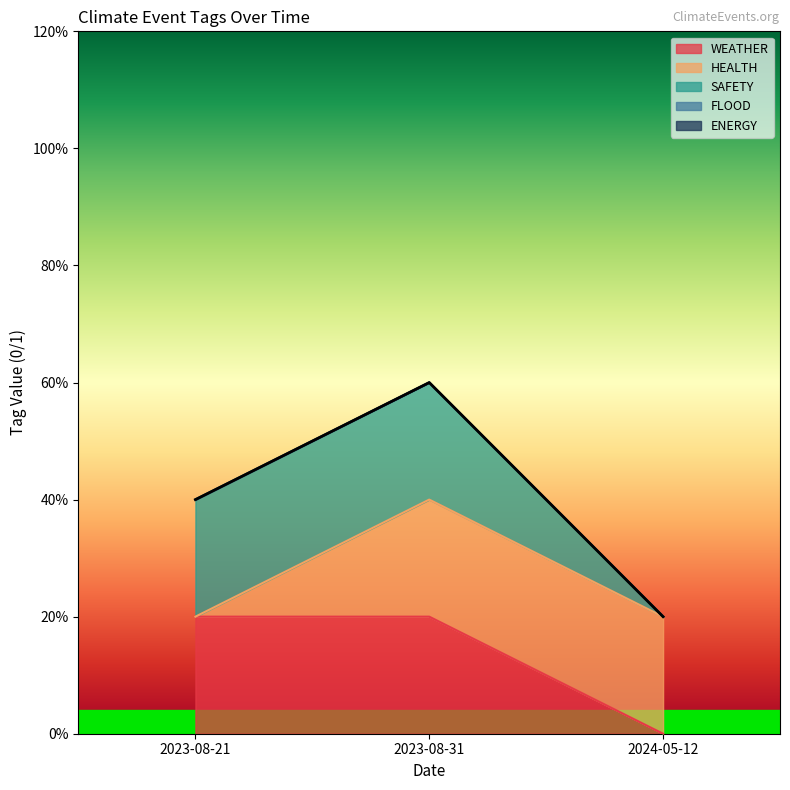

Where is SAFETY nearest to the value 0?

2024-05-12